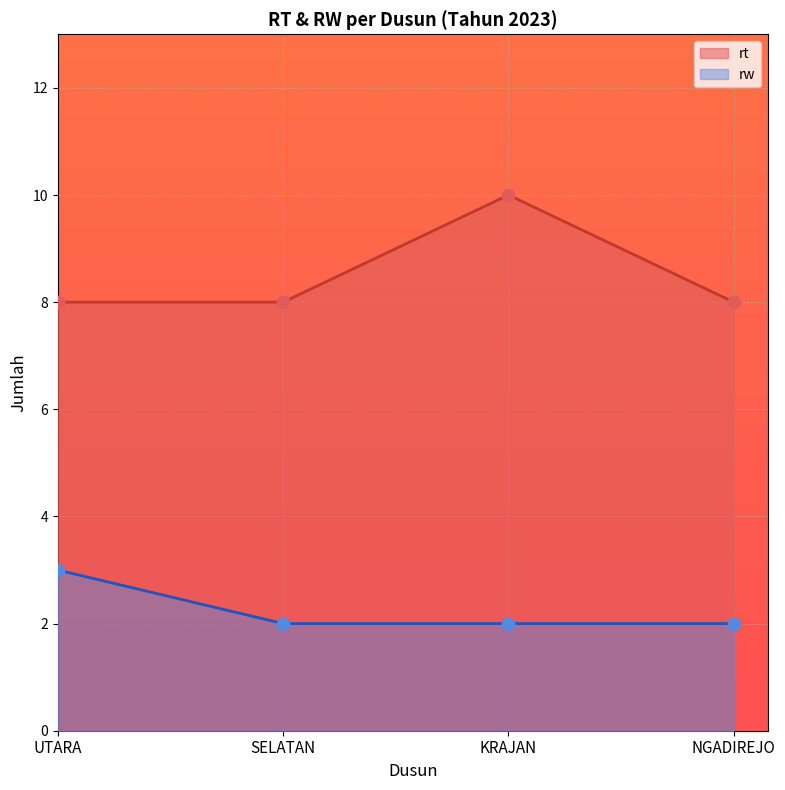

Which has a higher value, NGADIREJO or KRAJAN?

KRAJAN